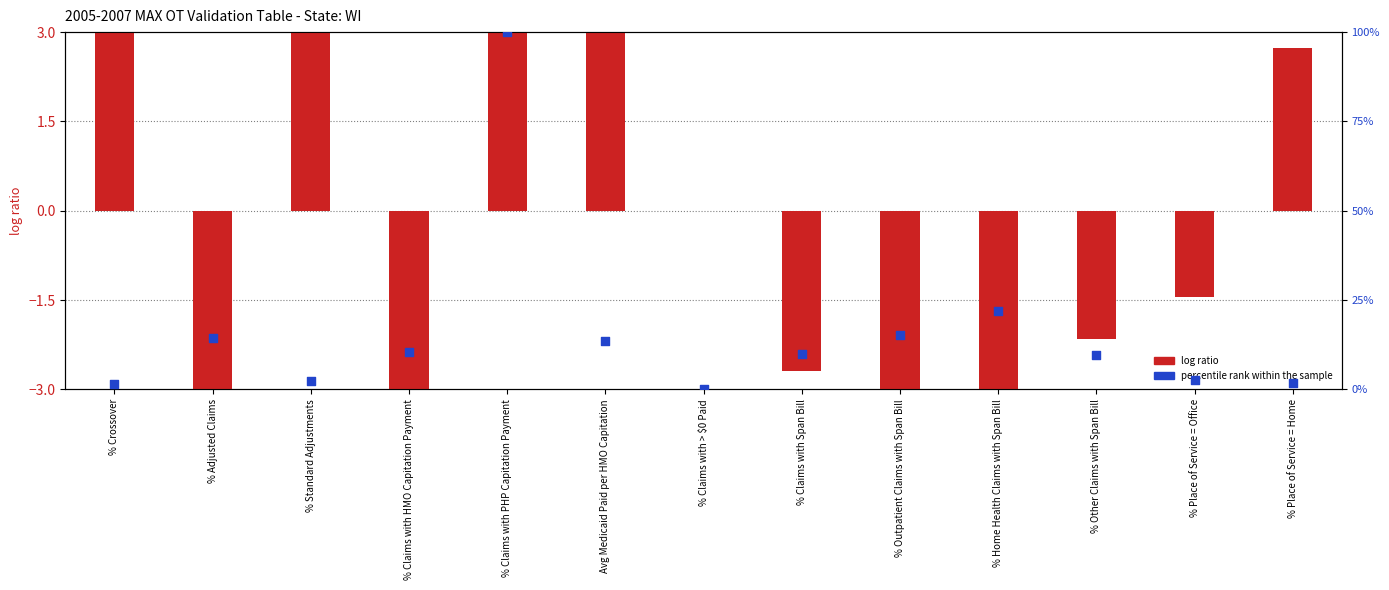

At how many categories does at least one series exceed 61?

1